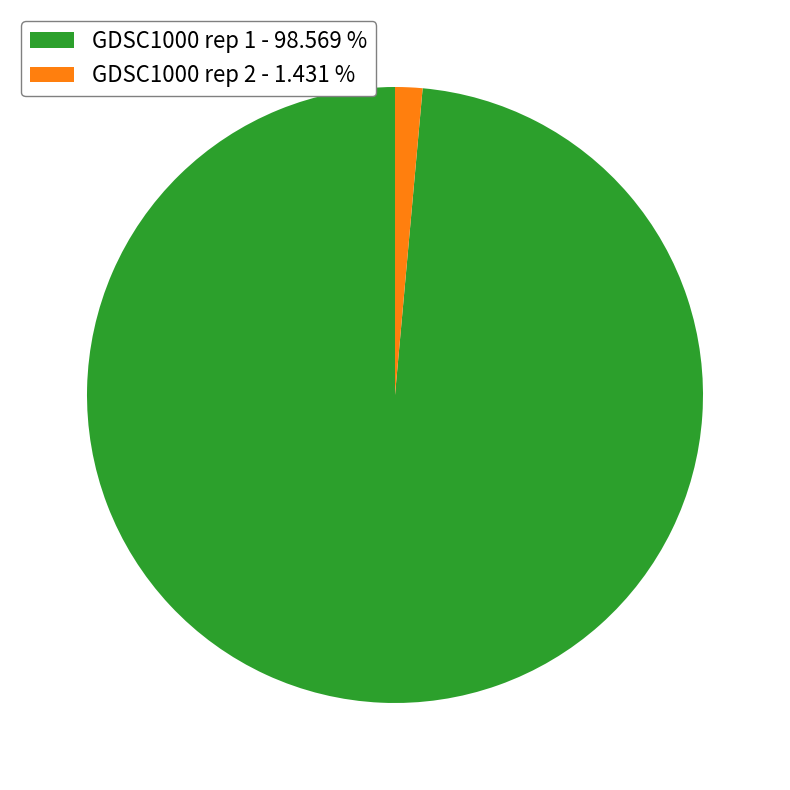

How many segments does this pie chart have?

2